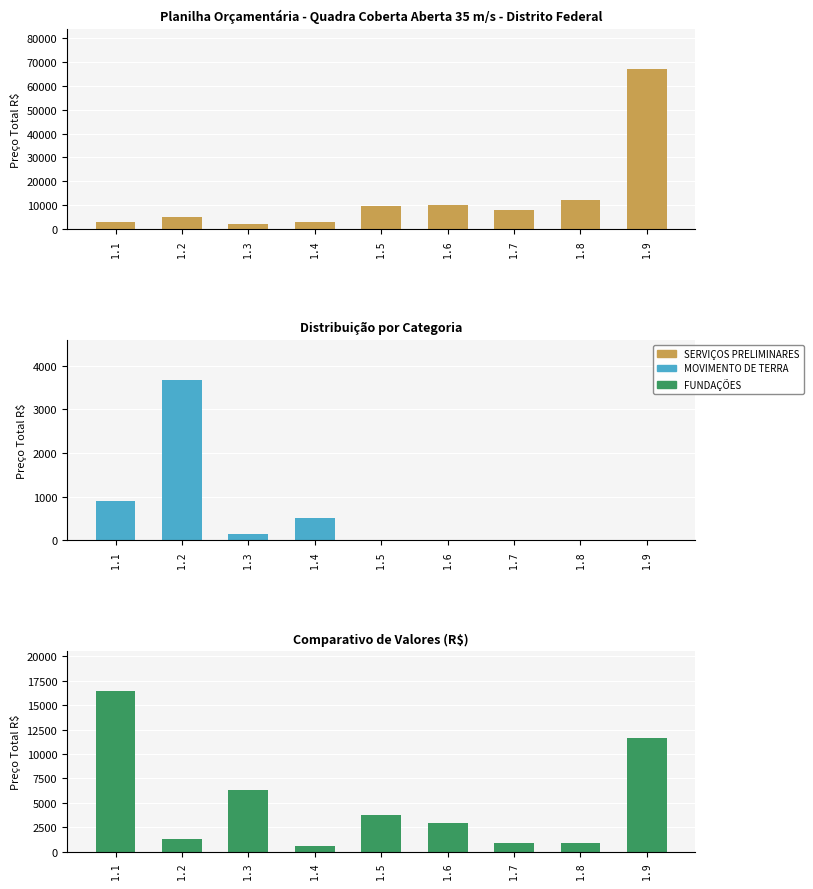

At which label is FUNDAÇÕES closest to 8498?

1.3